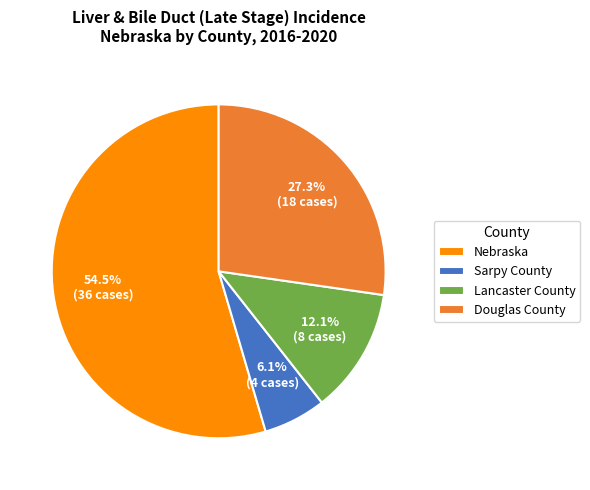

Which category accounts for the majority?

Nebraska